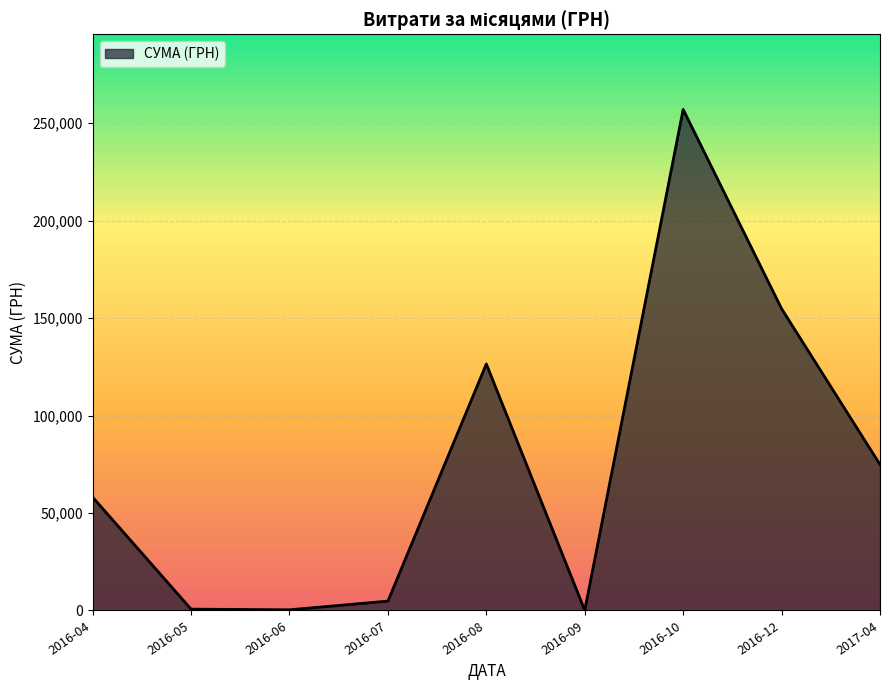

True or false: the data has more than 2 interior local peaks.

False